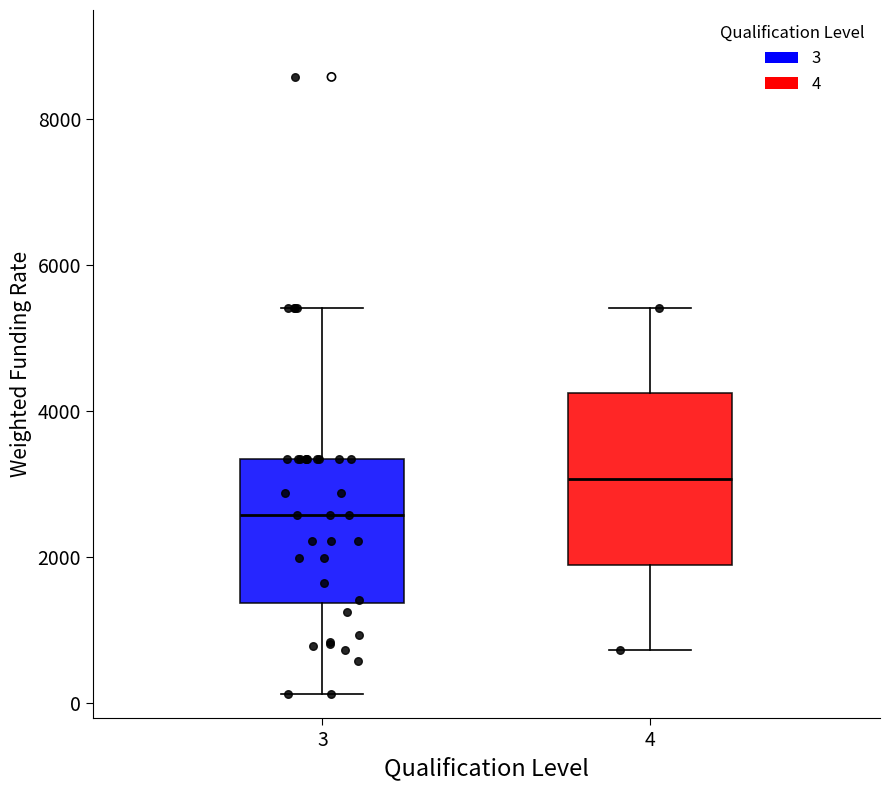

Where is the lower edge of the box at x = 3 on the y-axis? The values are not printed on the chart, so give them approximately, as read against the axis.

1400